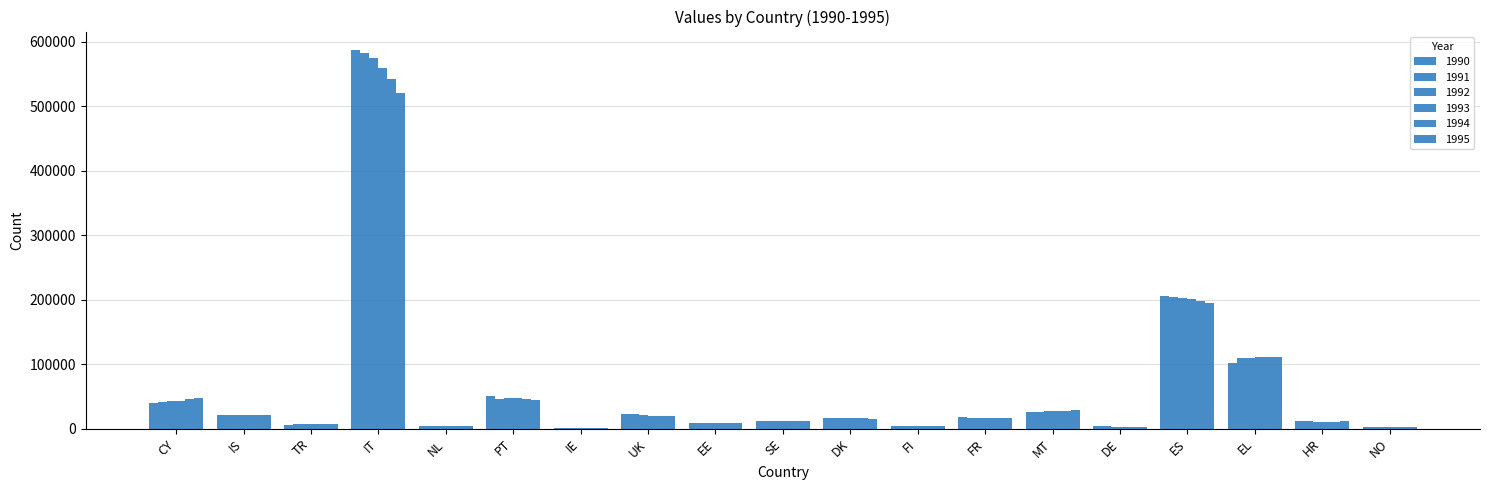

What is the difference between the 1991 values at IS and EL?

87403